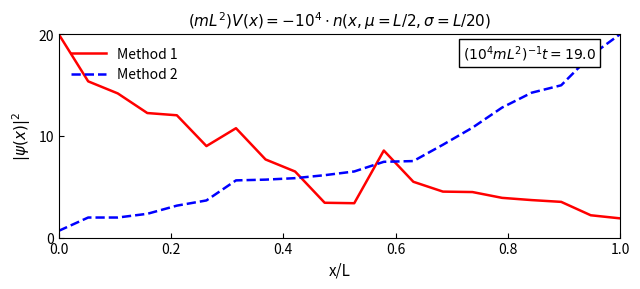

What is the maximum value shown in the chart?

20.0